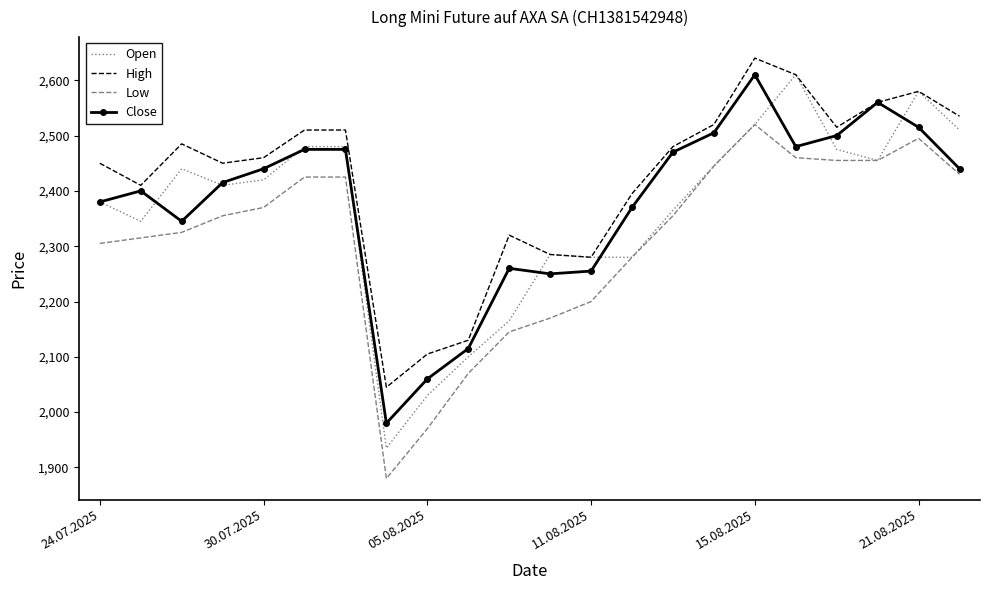

Reading left to right, list all the values displayed in this chart.

Open: 2380	2345	2440	2410	2420	2480	2480	1935	2030	2100	2165	2285	2280	2280	2365	2445	2520	2610	2475	2455	2580	2510
High: 2450	2410	2485	2450	2460	2510	2510	2045	2105	2130	2320	2285	2280	2395	2480	2520	2640	2610	2515	2560	2580	2535
Low: 2305	2315	2325	2355	2370	2425	2425	1880	1970	2070	2145	2170	2200	2280	2355	2445	2520	2460	2455	2455	2495	2430
Close: 2380	2400	2345	2415	2440	2475	2475	1980	2060	2115	2260	2250	2255	2370	2470	2505	2610	2480	2500	2560	2515	2440